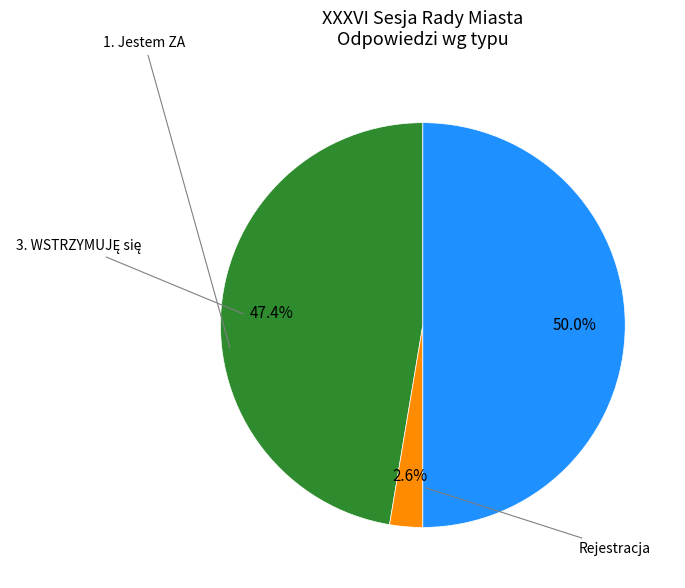

To the nearest percent, what is the average slice percentage?

33%